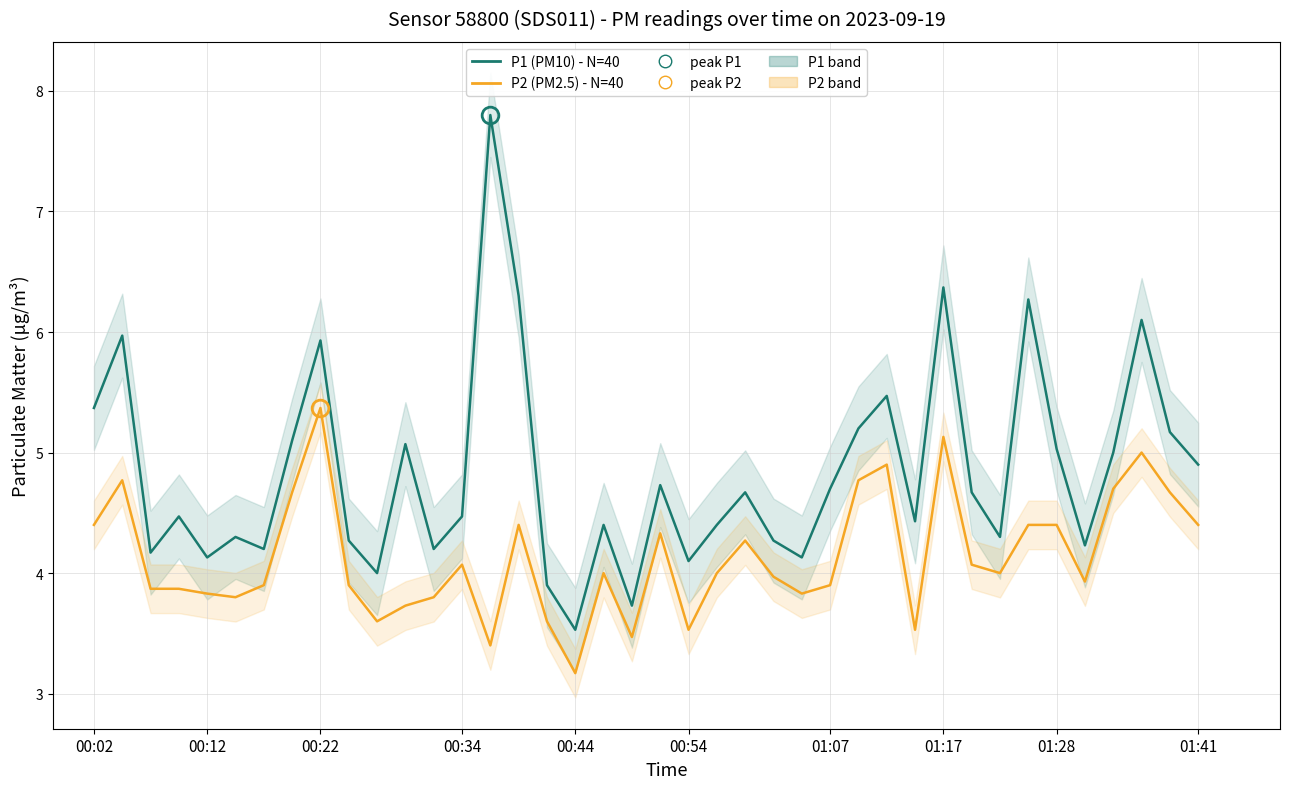

True or false: P2 (PM2.5) and P1 (PM10) intersect in this chart.

False